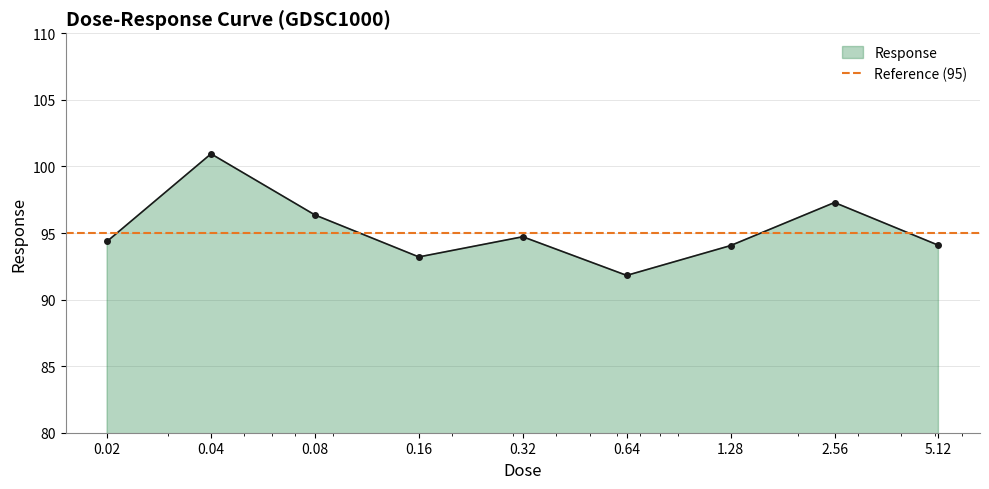

Reading left to right, extract all data points from this chart.

94.4	100.9	96.4	93.2	94.7	91.8	94.1	97.3	94.1